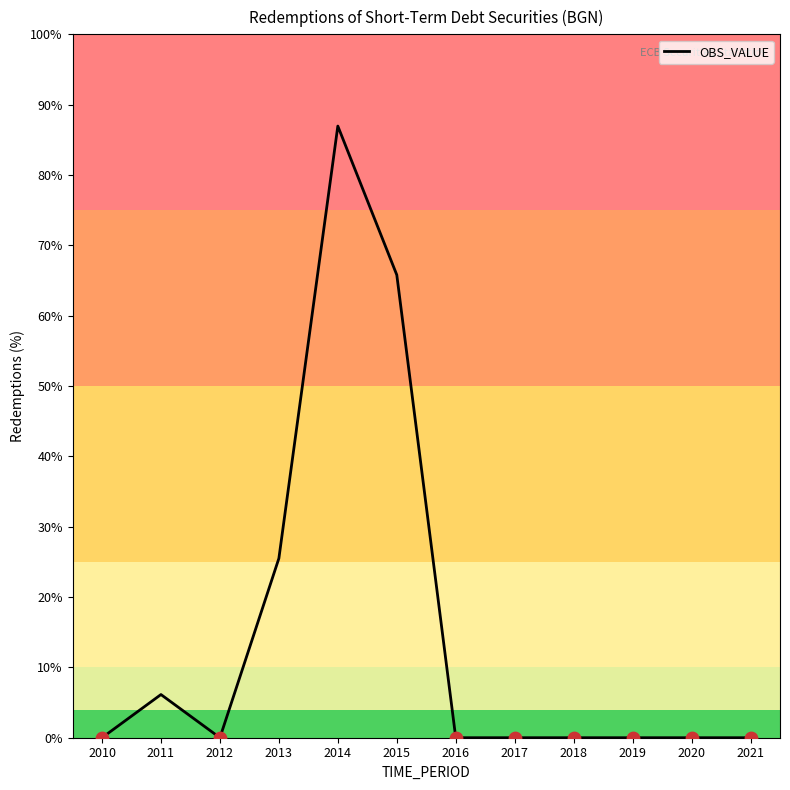

Is this an area chart (filled region under the line)?

No